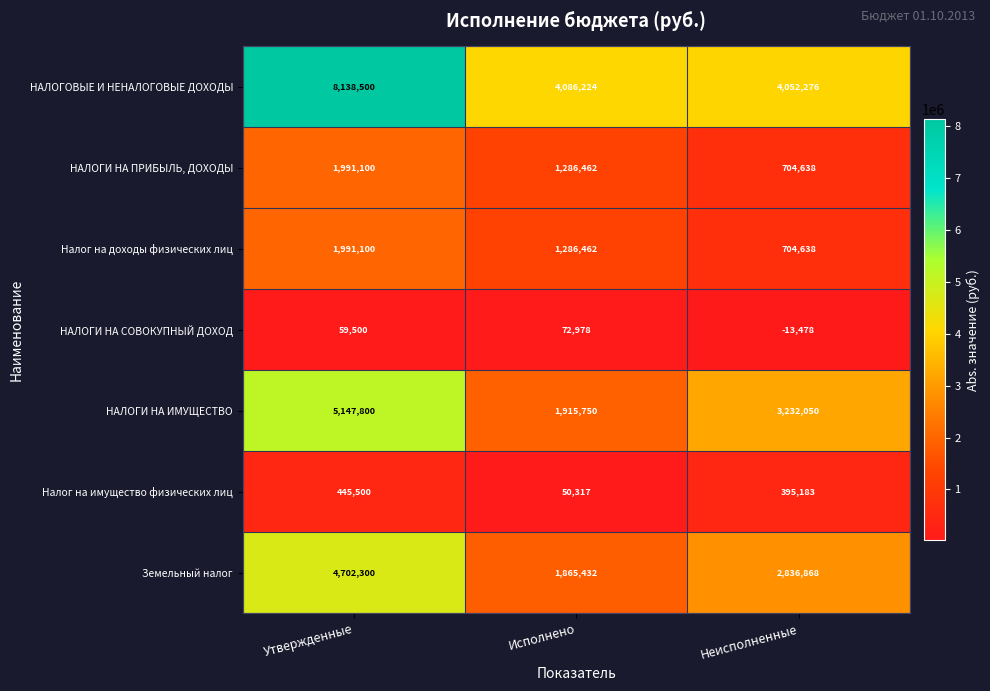

Reading left to right, extract all data points from this chart.

НАЛОГОВЫЕ И НЕНАЛОГОВЫЕ ДОХОДЫ: 8138500	4086224	4052276
НАЛОГИ НА ПРИБЫЛЬ, ДОХОДЫ: 1991100	1286462	704638
Налог на доходы физических лиц: 1991100	1286462	704638
НАЛОГИ НА СОВОКУПНЫЙ ДОХОД: 59500	72978	-13478
НАЛОГИ НА ИМУЩЕСТВО: 5147800	1915750	3232050
Налог на имущество физических лиц: 445500	50317	395183
Земельный налог: 4702300	1865432	2836868